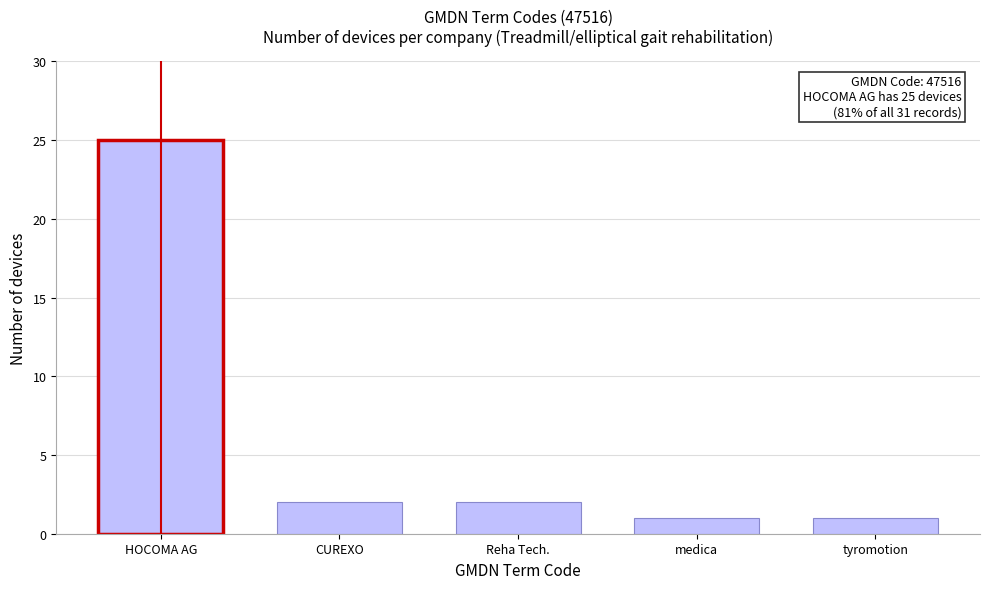

Reading left to right, list all the values displayed in this chart.

HOCOMA AG=25	CUREXO=2	Reha Tech.=2	medica=1	tyromotion=1